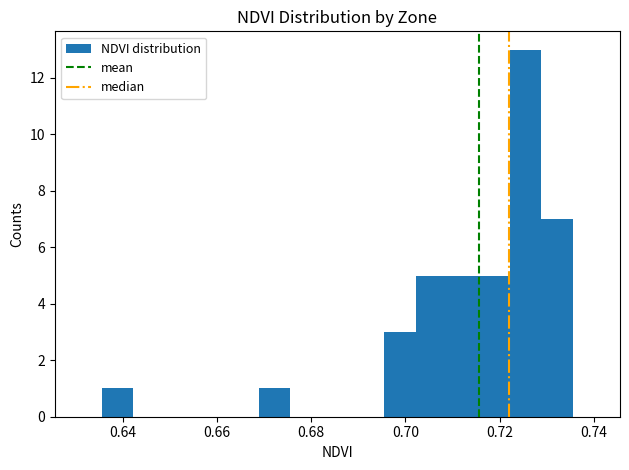

Around what value on the x-axis is the tallest bar? Give the approximate position of its centre, as read against the axis.

0.726